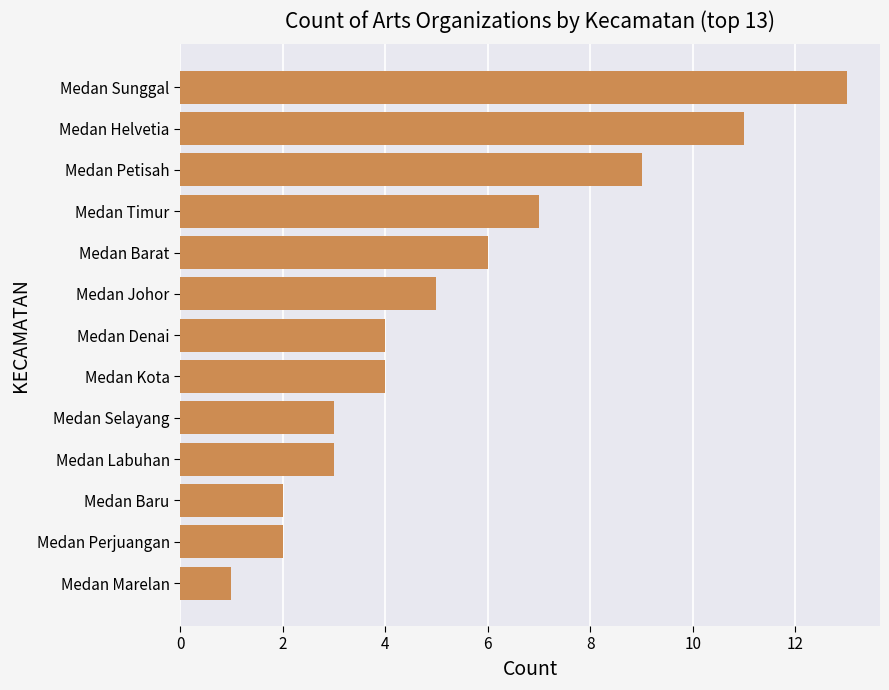

What is the label of the 3rd bar from the top?

Medan Petisah